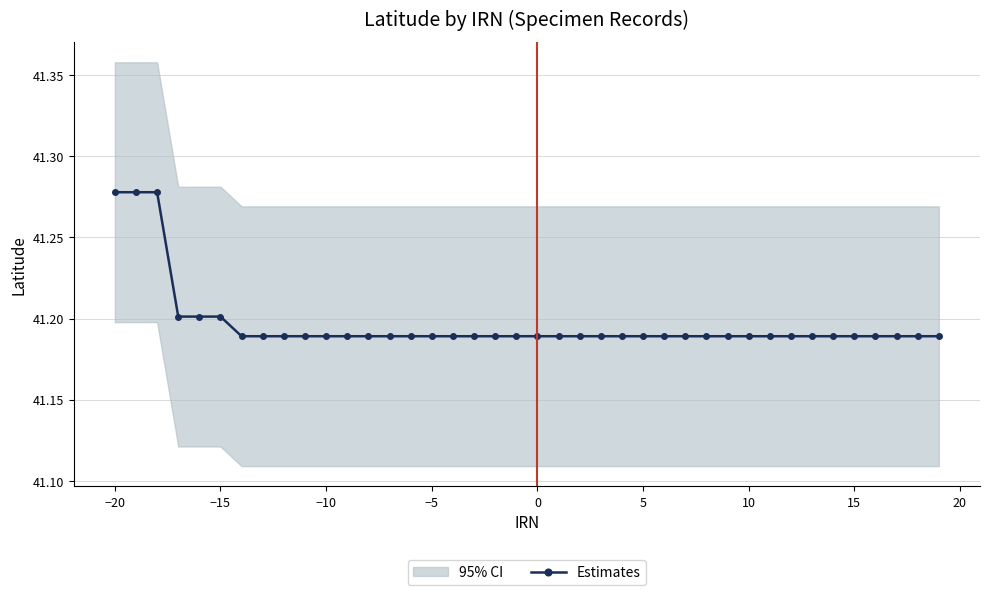

Does the chart have visible grid lines?

Yes